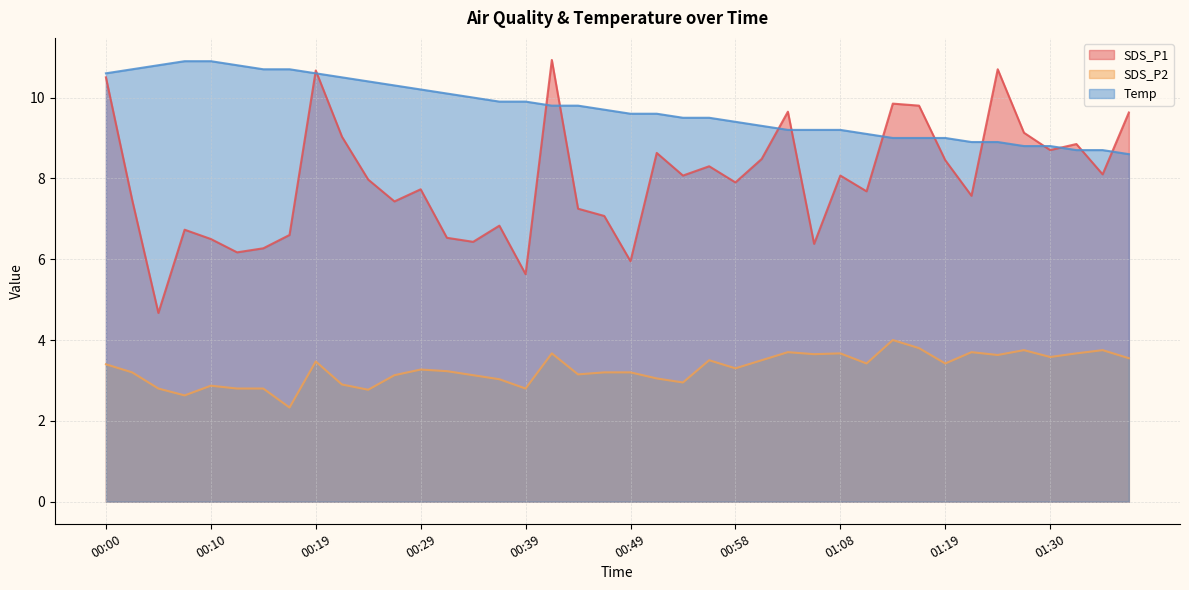

How many series are shown in this chart?

3